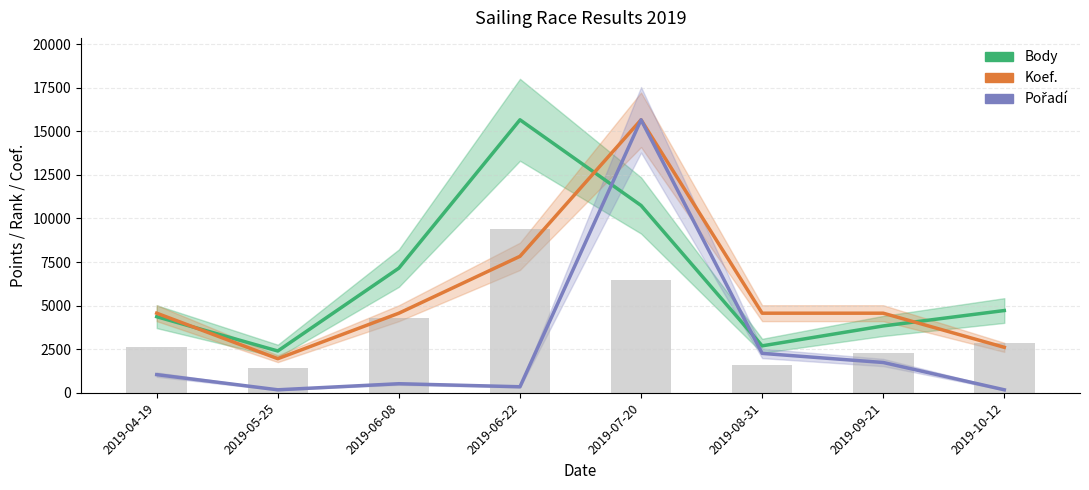

Reading left to right, what are all the values shown in this chart?

Body: 4367.0	2400.0	7153.0	15661.0	10747.0	2695.0	3837.0	4721.0
Koef.: 4567.8	1957.6	4567.8	7830.5	15661.0	4567.8	4567.8	2610.2
Pořadí: 1044.1	174.0	522.0	348.0	15661.0	2262.1	1740.1	174.0